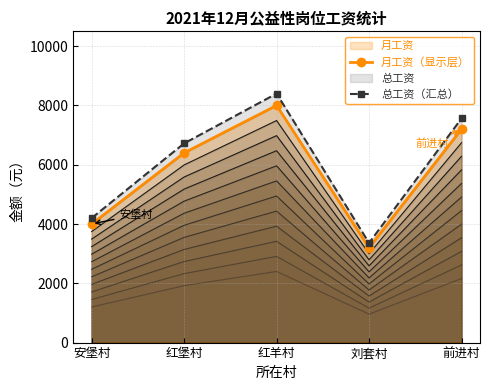

Does the chart have visible grid lines?

Yes